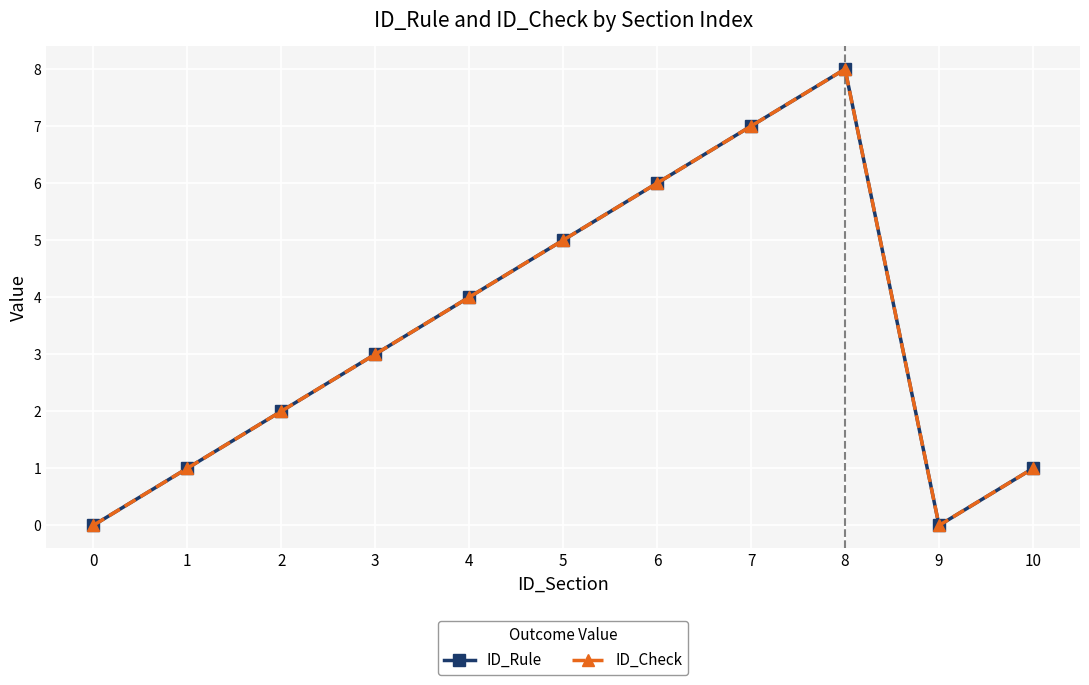

List the labels in order of ID_Rule value, largest first.

8, 7, 6, 5, 4, 3, 2, 1, 10, 0, 9